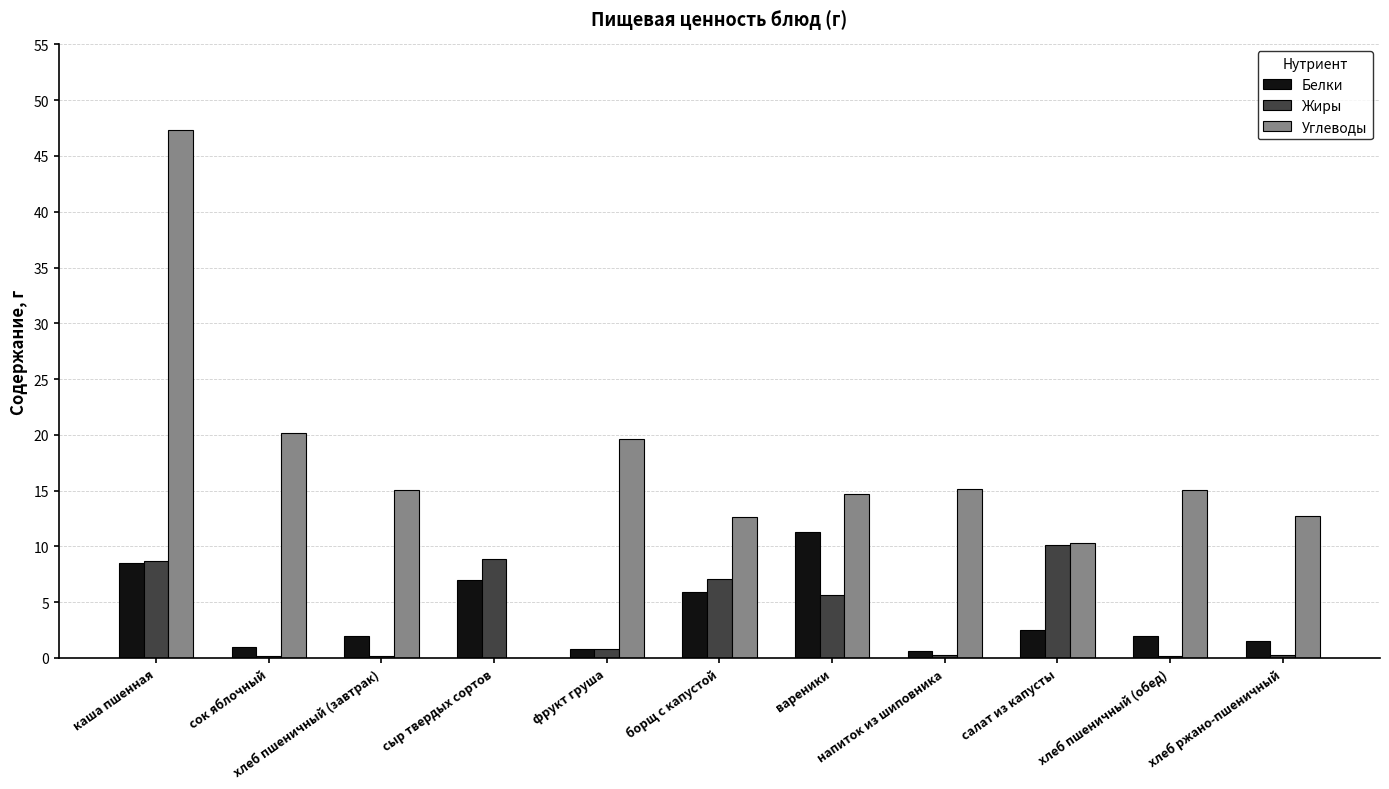

Which series changed the most between каша пшенная and хлеб пшеничный (обед)?

Углеводы